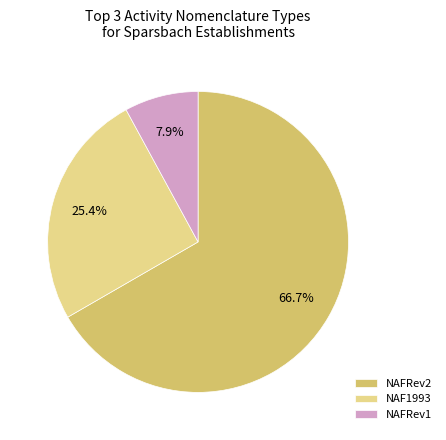

Rank the categories by value from highest to lowest.

NAFRev2, NAF1993, NAFRev1